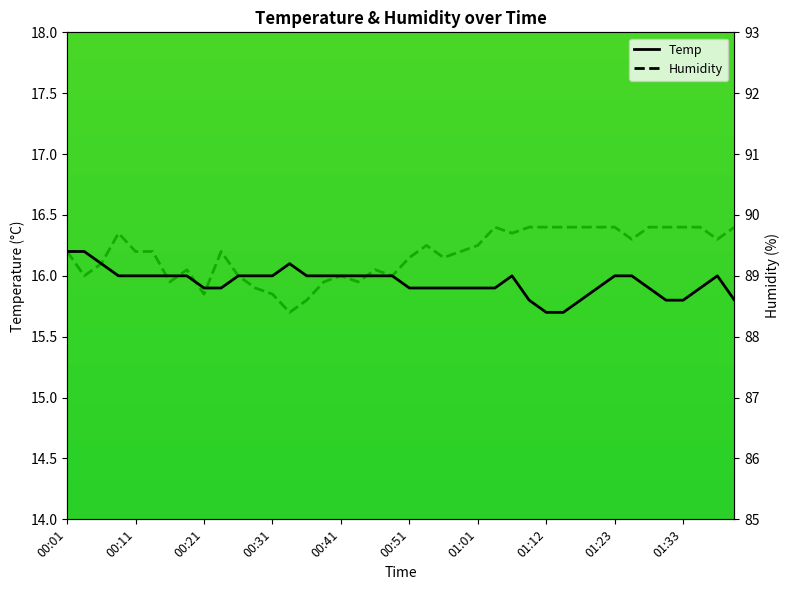

What is the maximum value for Temp?

16.2